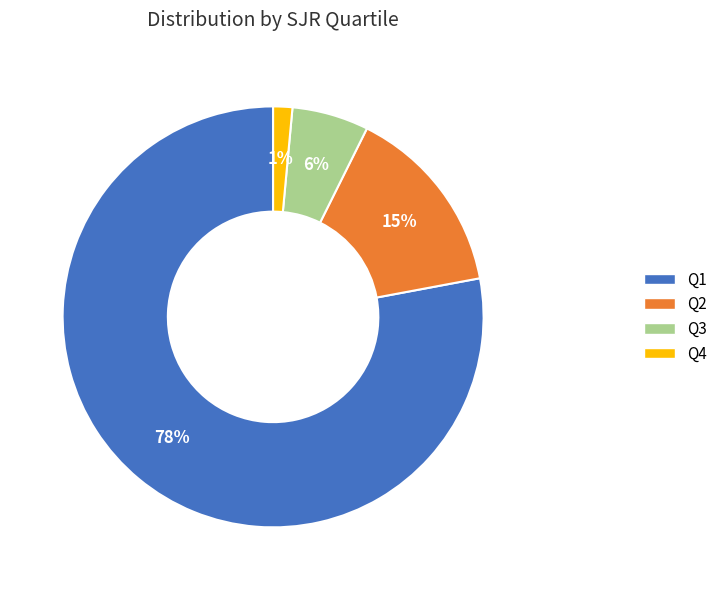

To the nearest percent, what is the combined percentage of Q2 and Q3?

21%